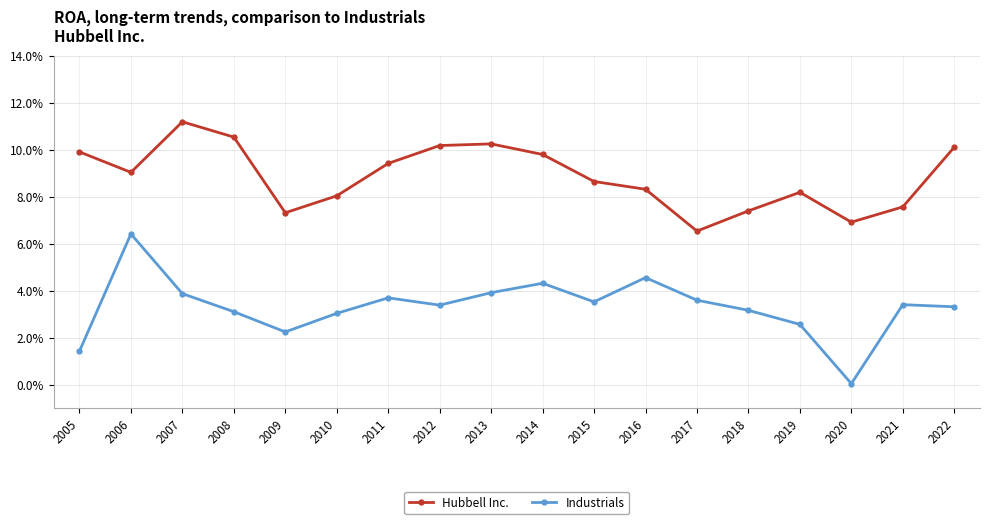

What is the sum of all Hubbell Inc. values?

1.6